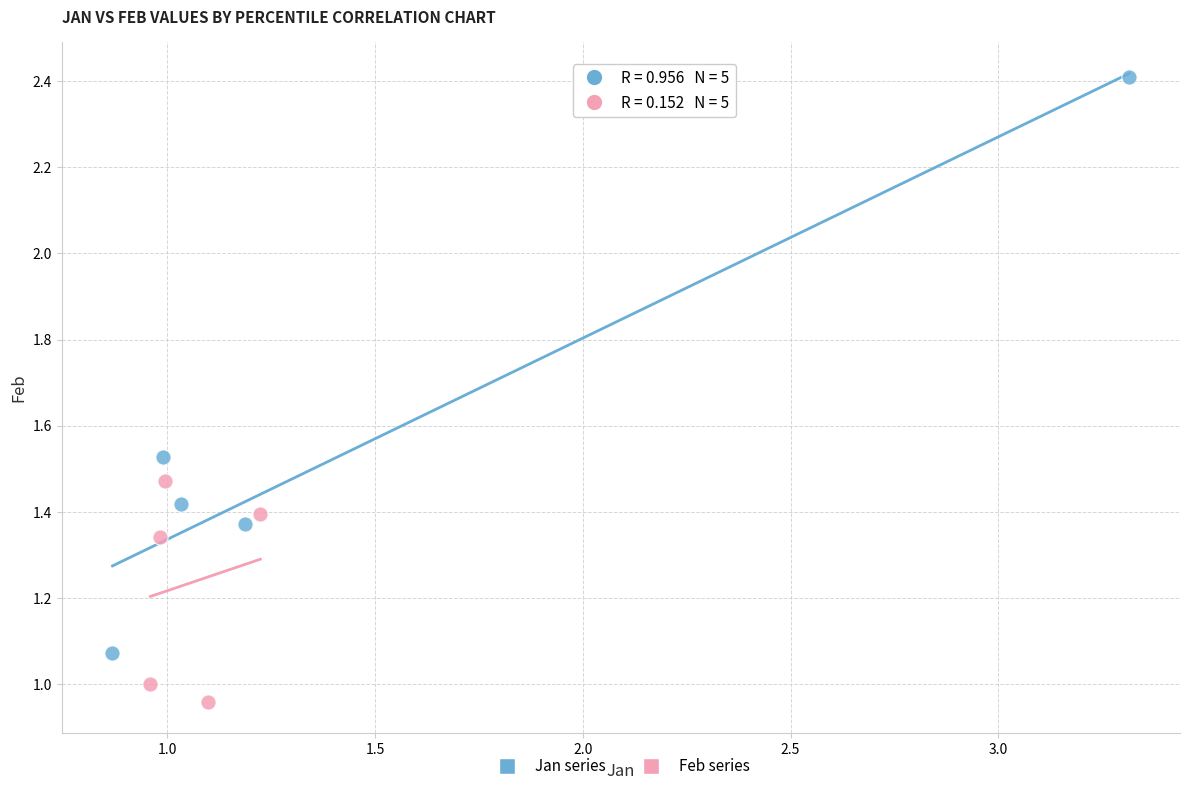

Which series has the widest spread of Y values?

Jan series